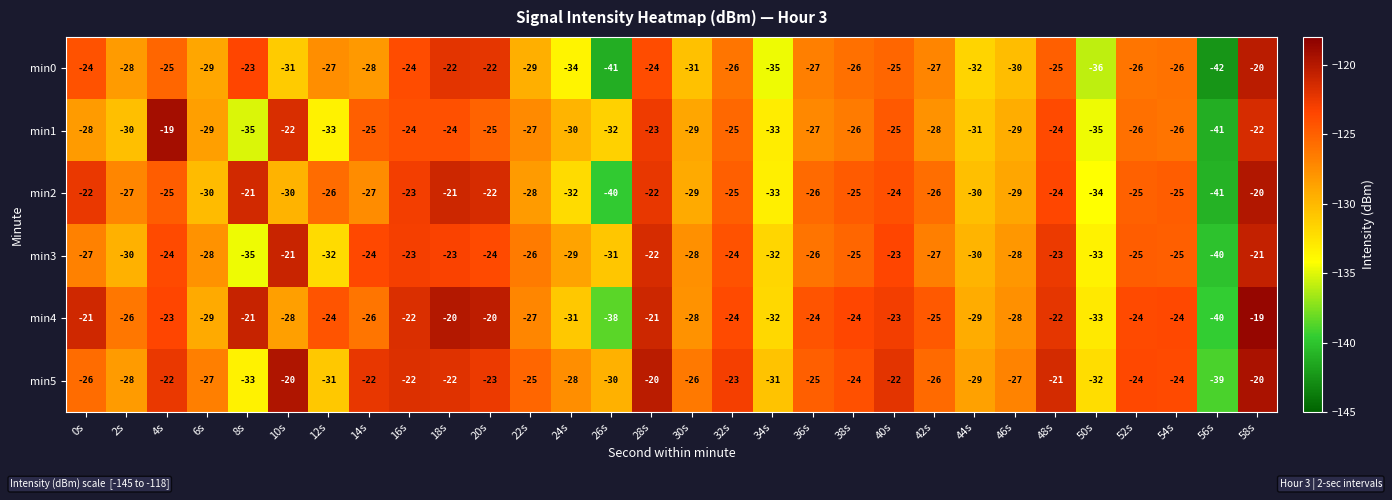

What is the minimum value for min2?

-41